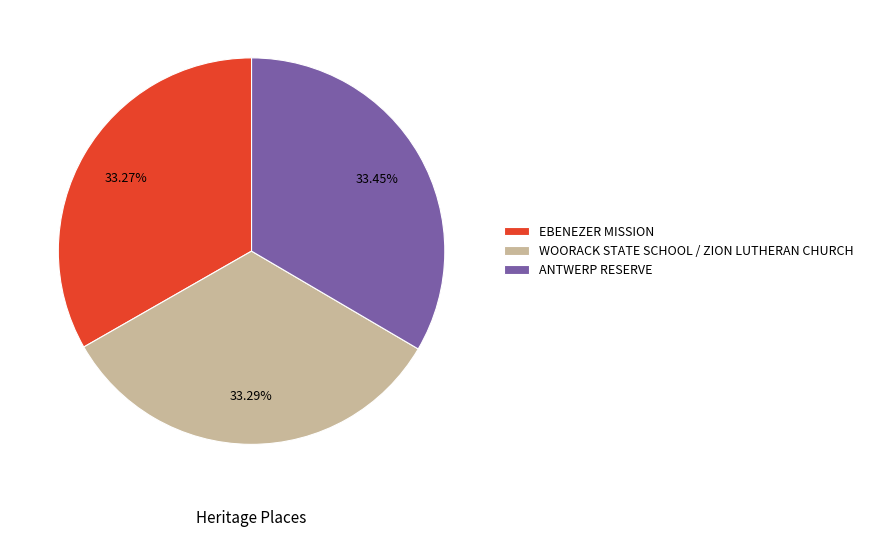

How many segments does this pie chart have?

3